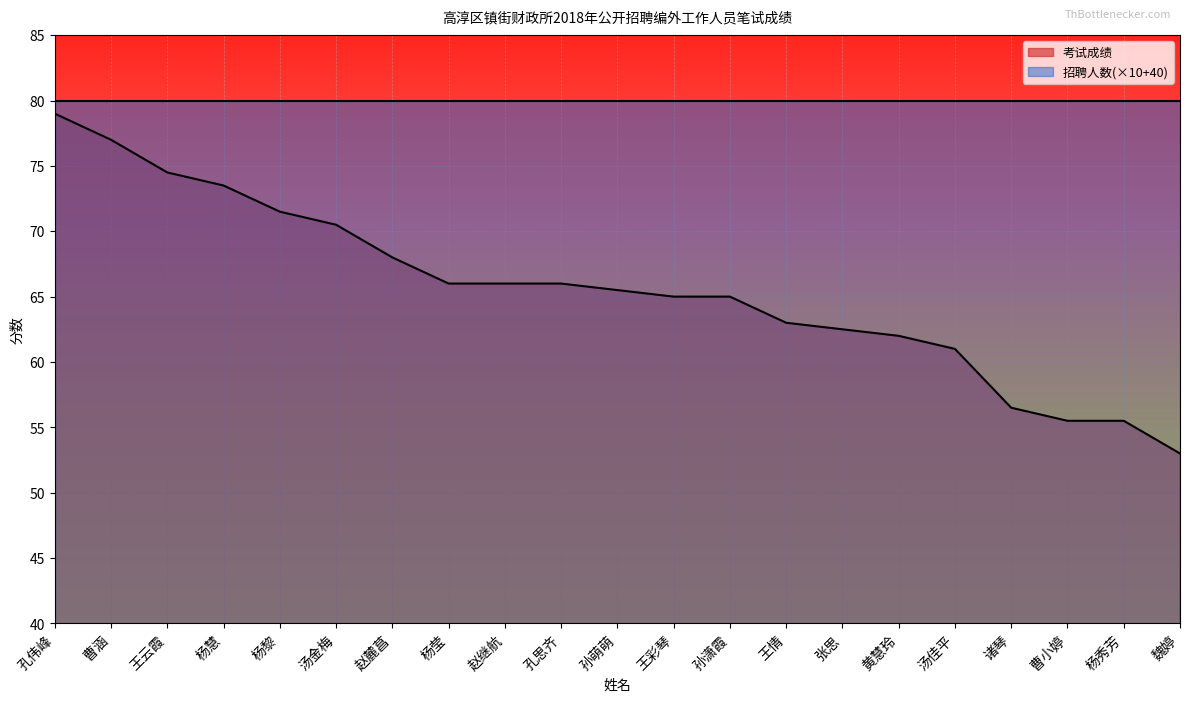

Where is the data nearest to the value 66?

杨莹